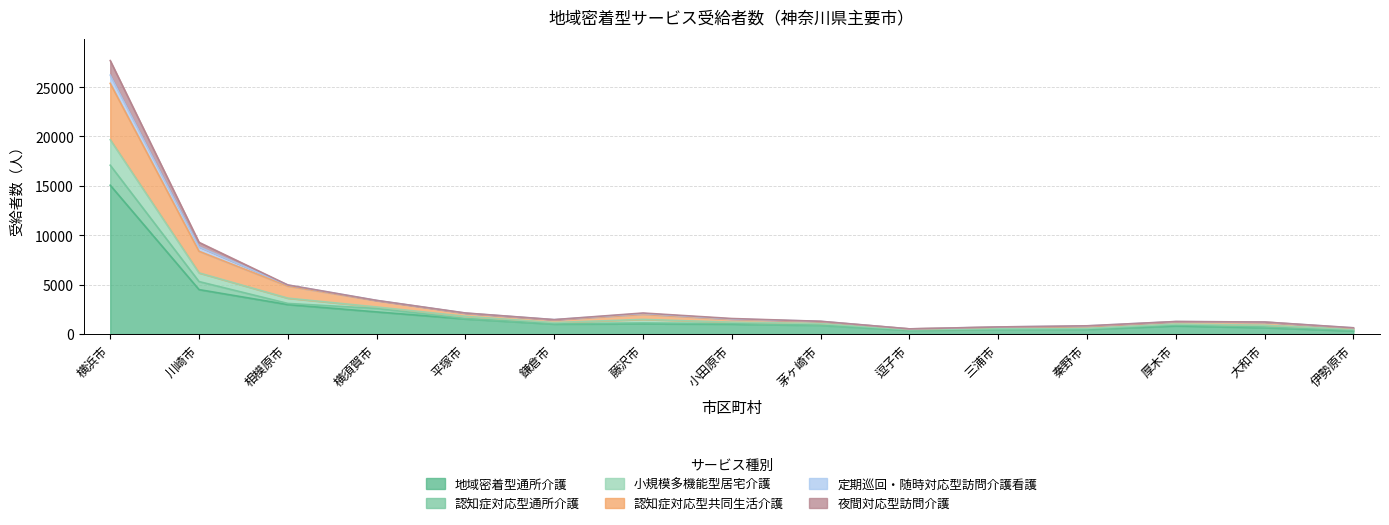

At how many categories does at least one series exceed 8625?

2